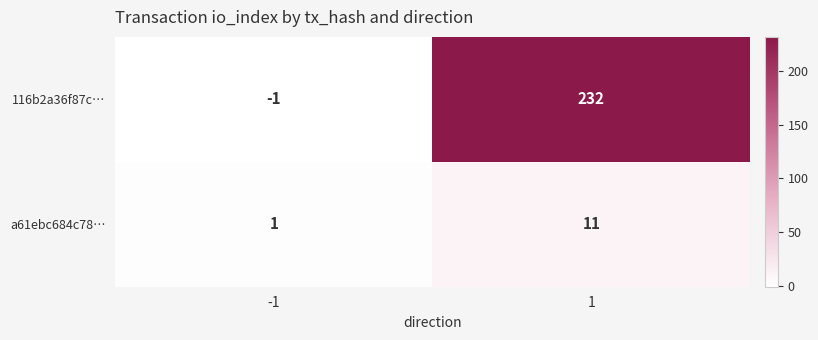

The 116b2a36f87c… series shows 327 at 1. True or false?

False